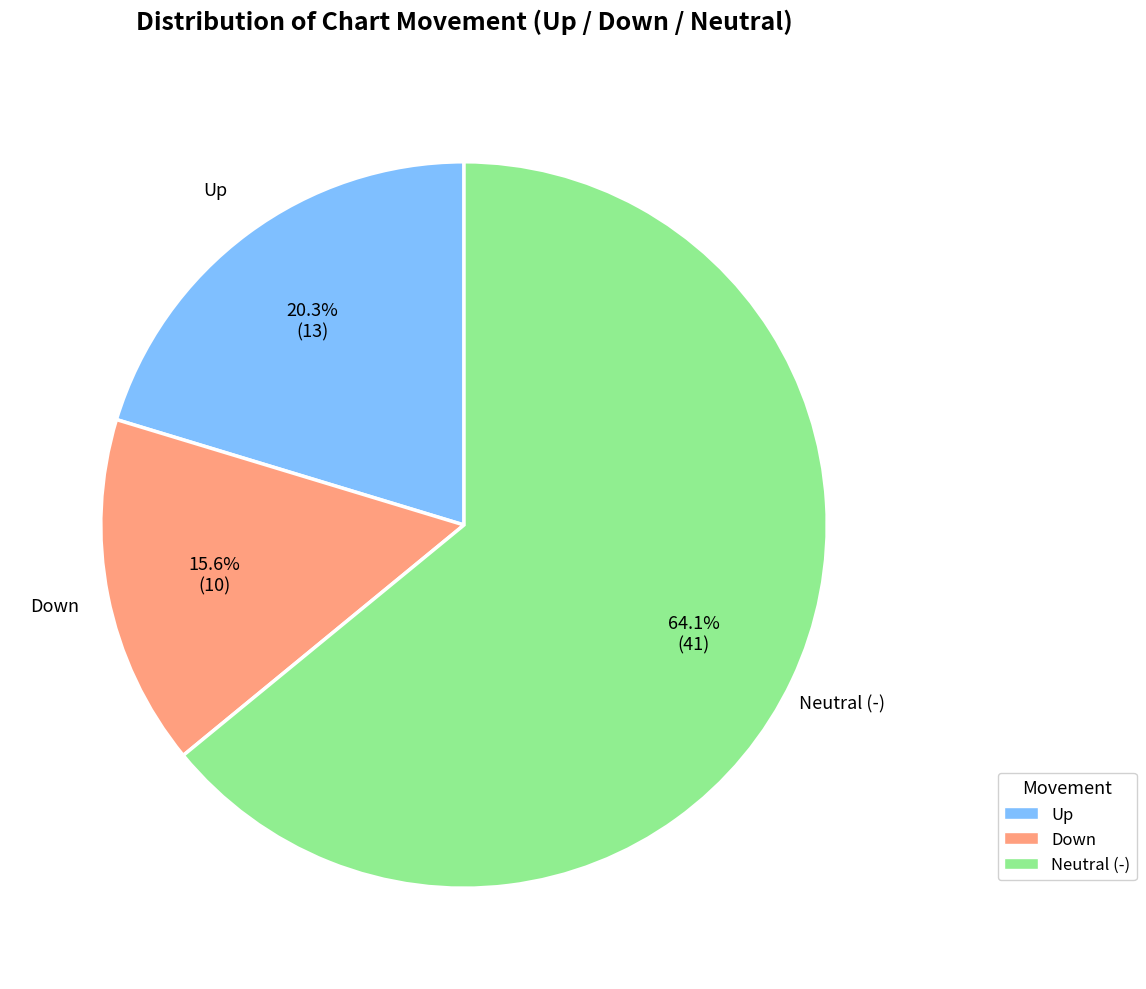

To the nearest percent, what is the difference between the largest and smallest slice percentages?

48%